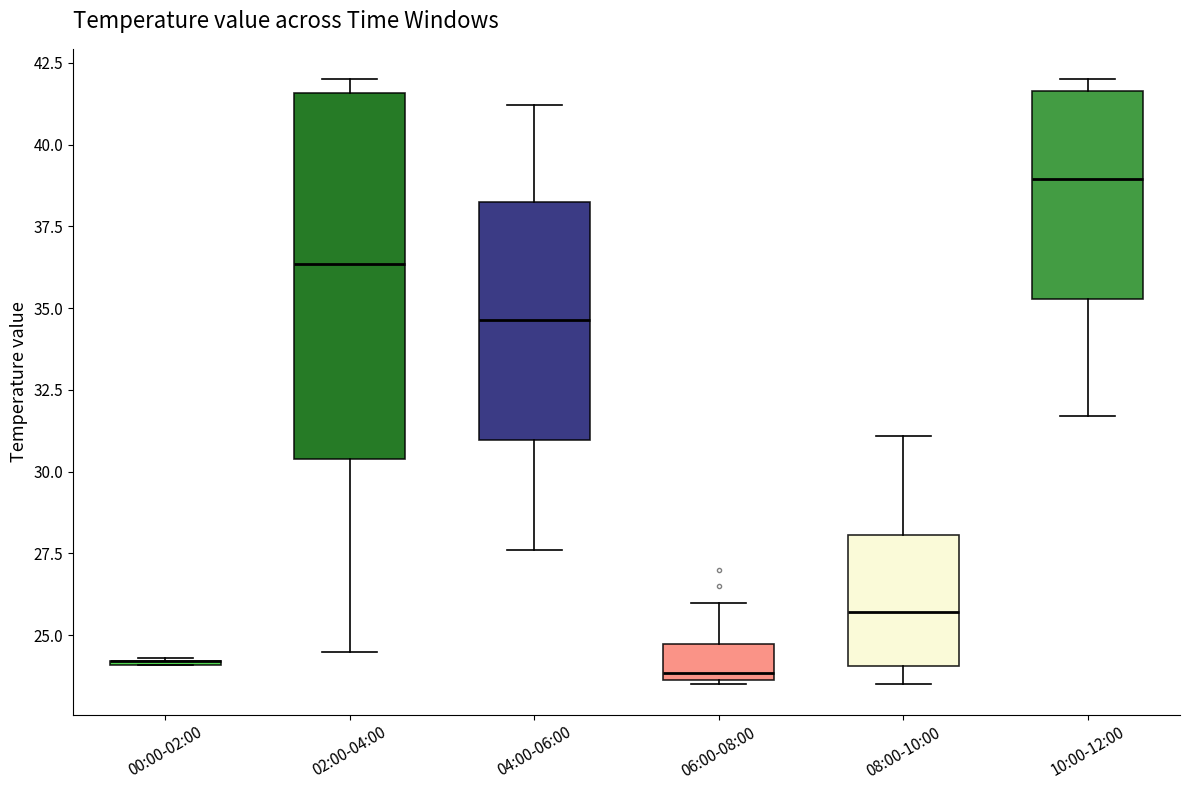

Comparing the boxes themselves (not the whiskers), which one is the tallest?

02:00-04:00